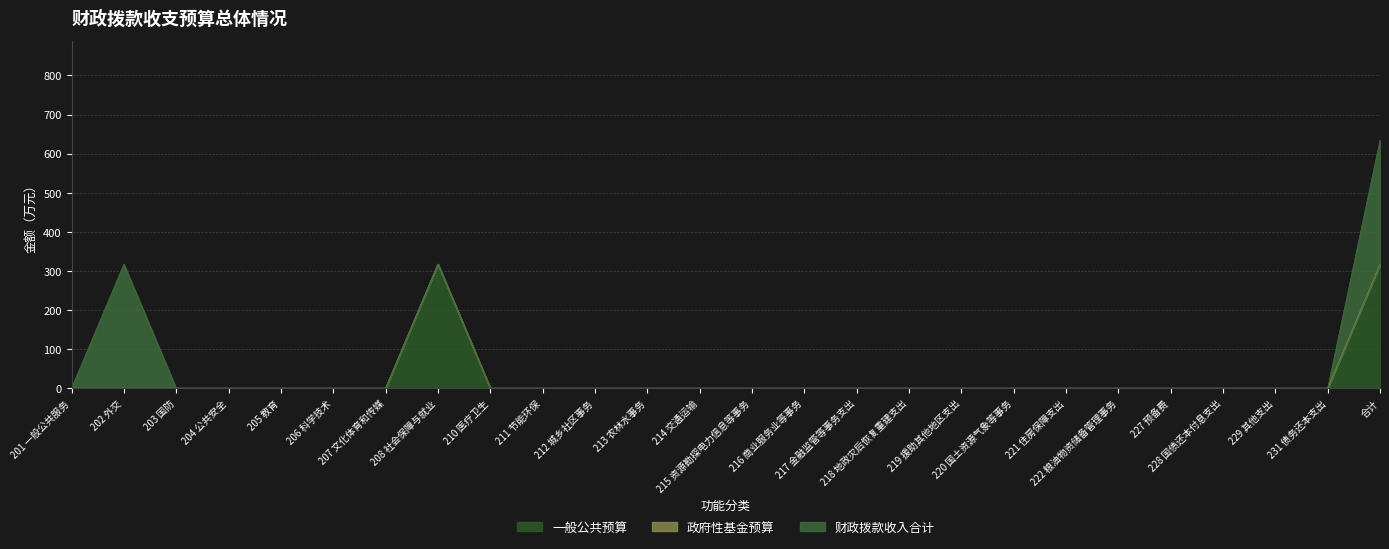

What is the sum of all 一般公共预算 values?

634.7